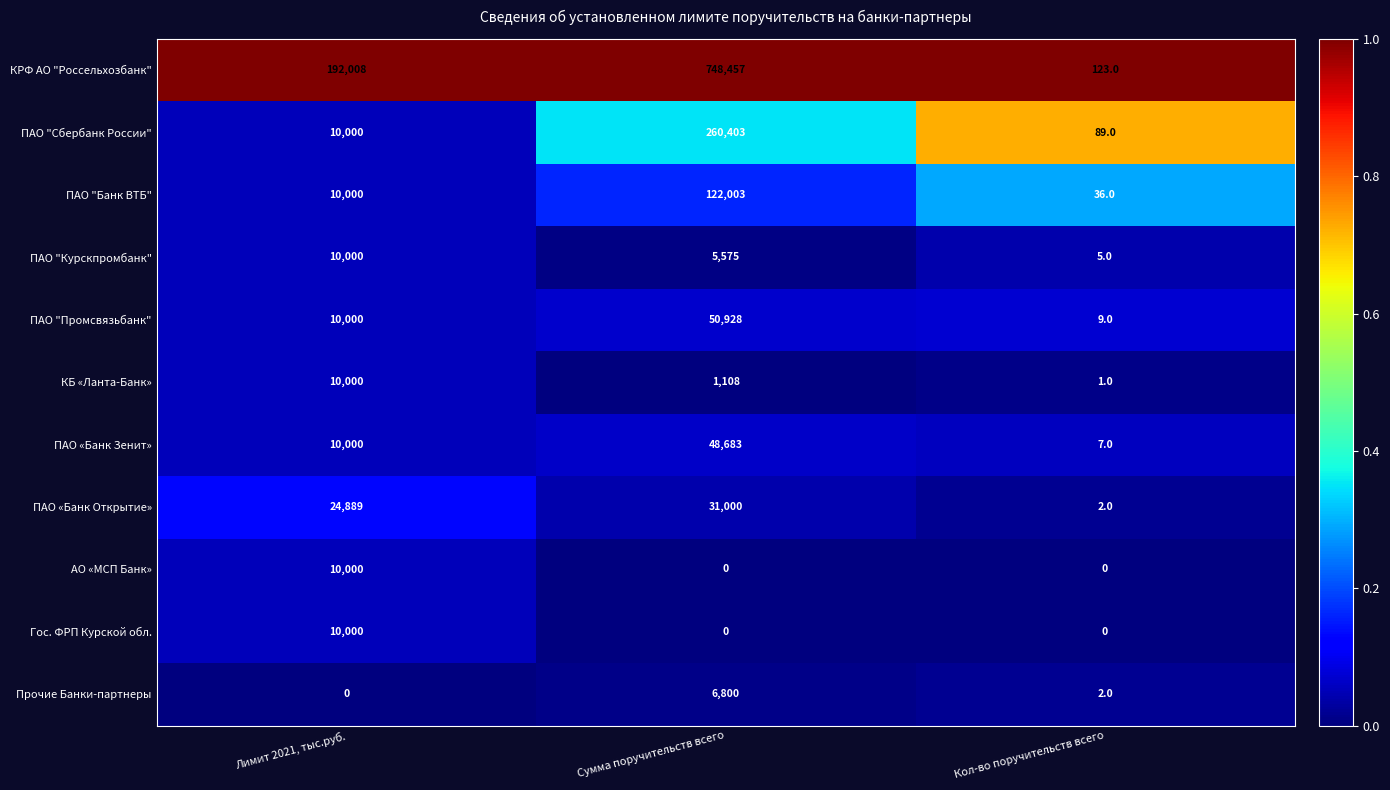

What is the sum of the ПАО «Банк Открытие» values at Сумма поручительств всего and Кол-во поручительств всего?

31002